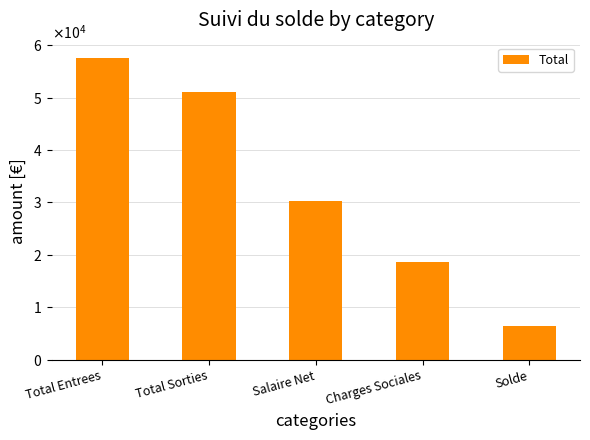

Does the chart contain any negative values?

No